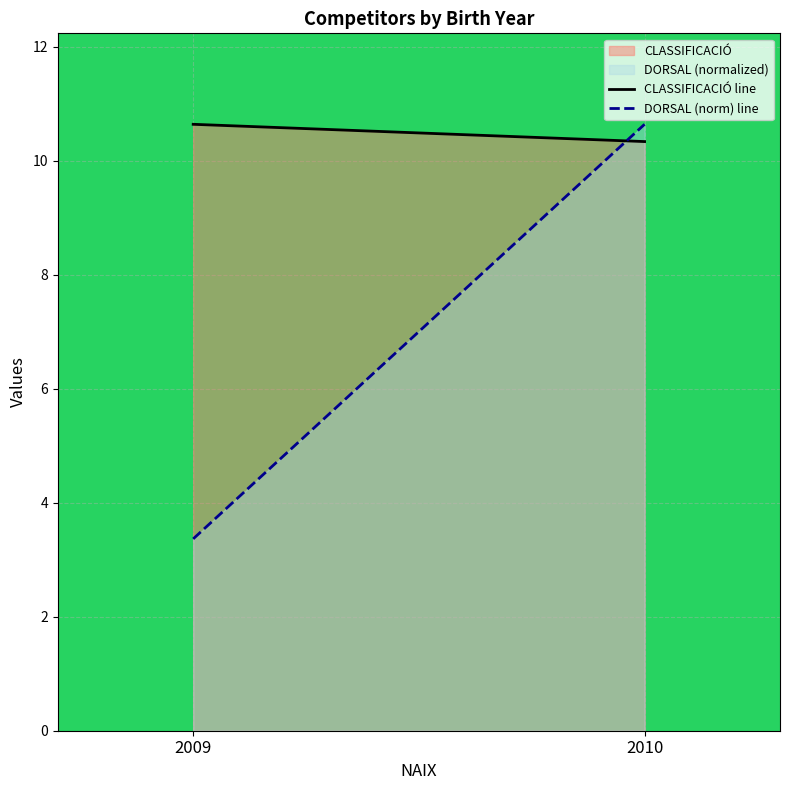

Reading left to right, transcribe all the data shown in this chart.

CLASSIFICACIÓ line: 2009=10.6	2010=10.3
DORSAL (norm) line: 2009=3.4	2010=10.6